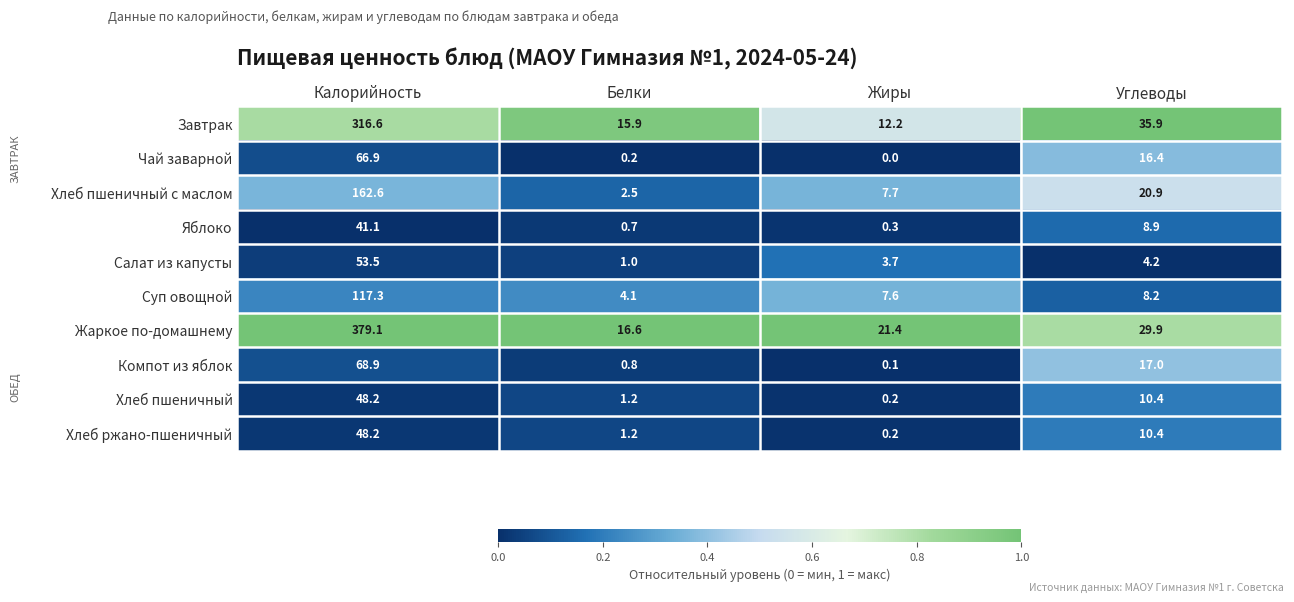

The value of Хлеб пшеничный at Белки is 1.2. True or false?

True